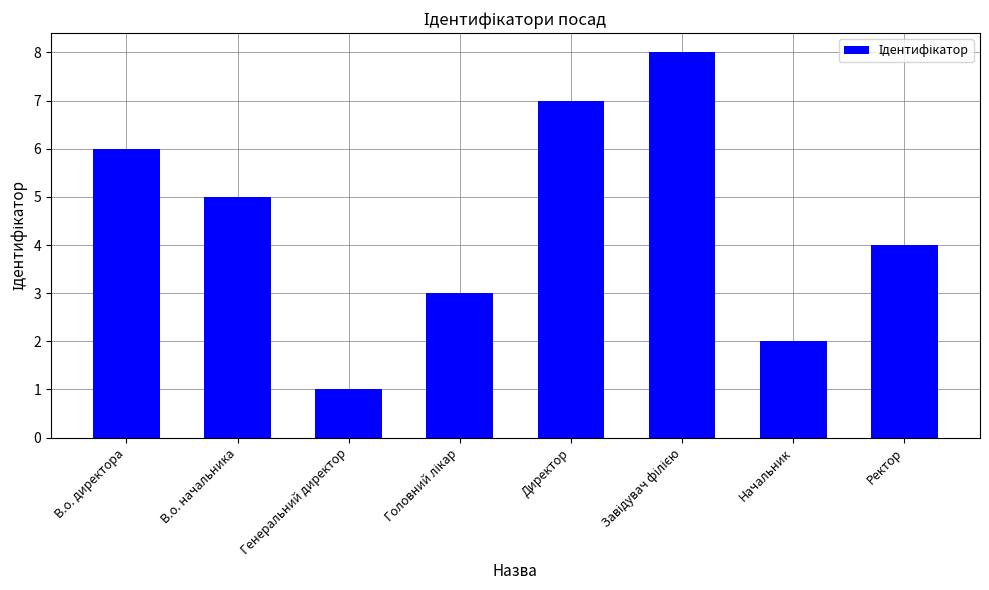

The value at В.о. начальника is 5. True or false?

True